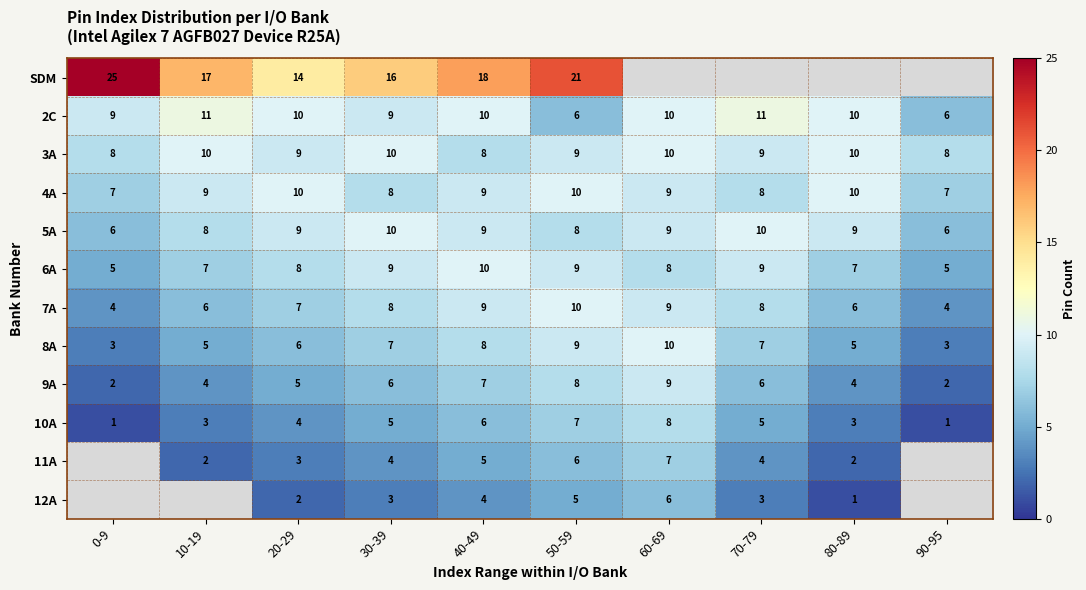

What is the minimum value for 2C?

6